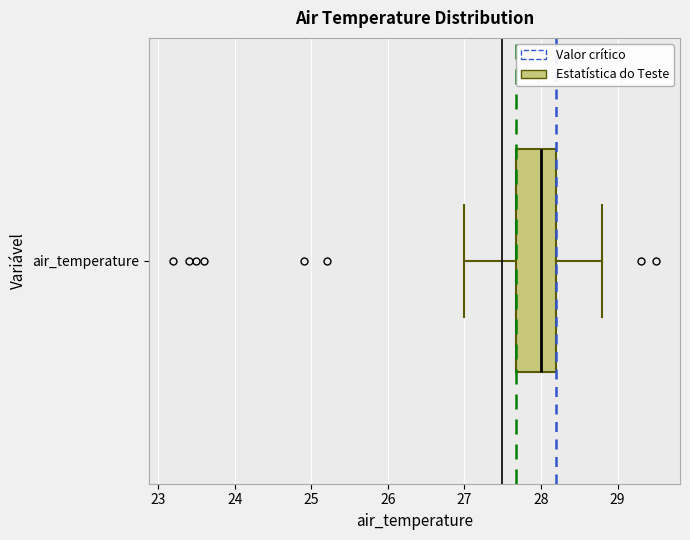

Read this box plot against the x-axis: the position of the median line, the range covered by the box, and the ends of both whiskers. The values are not printed on the chart, so give them approximately, as read against the axis.

median 28.0, box 27.7 to 28.2, whiskers 27.0 to 28.8